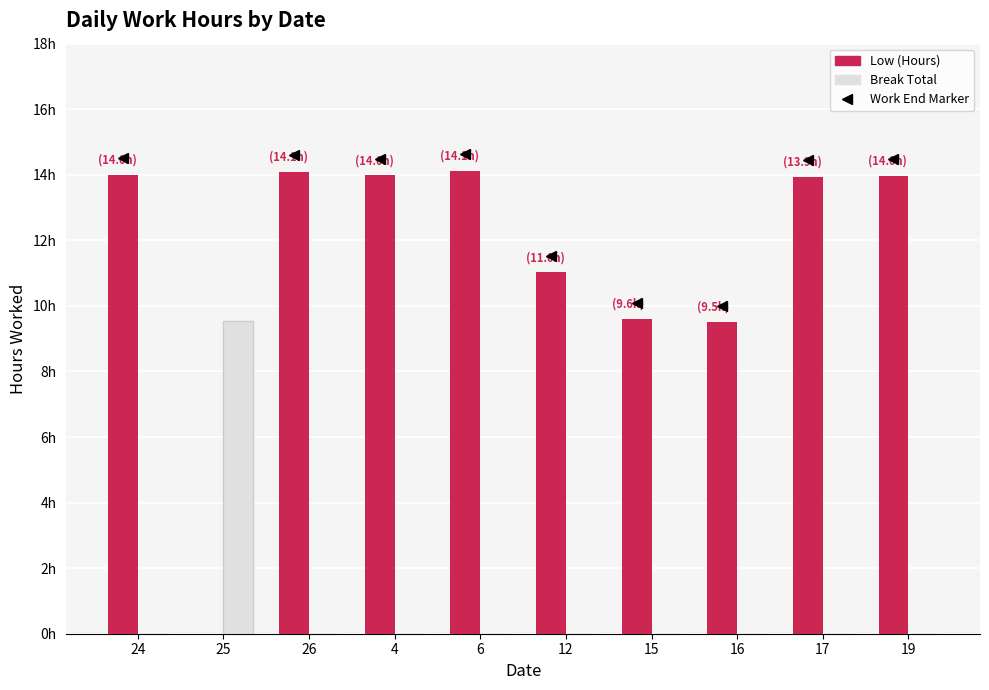

True or false: Low (Hours) has a value of 14.4 at 12.

False